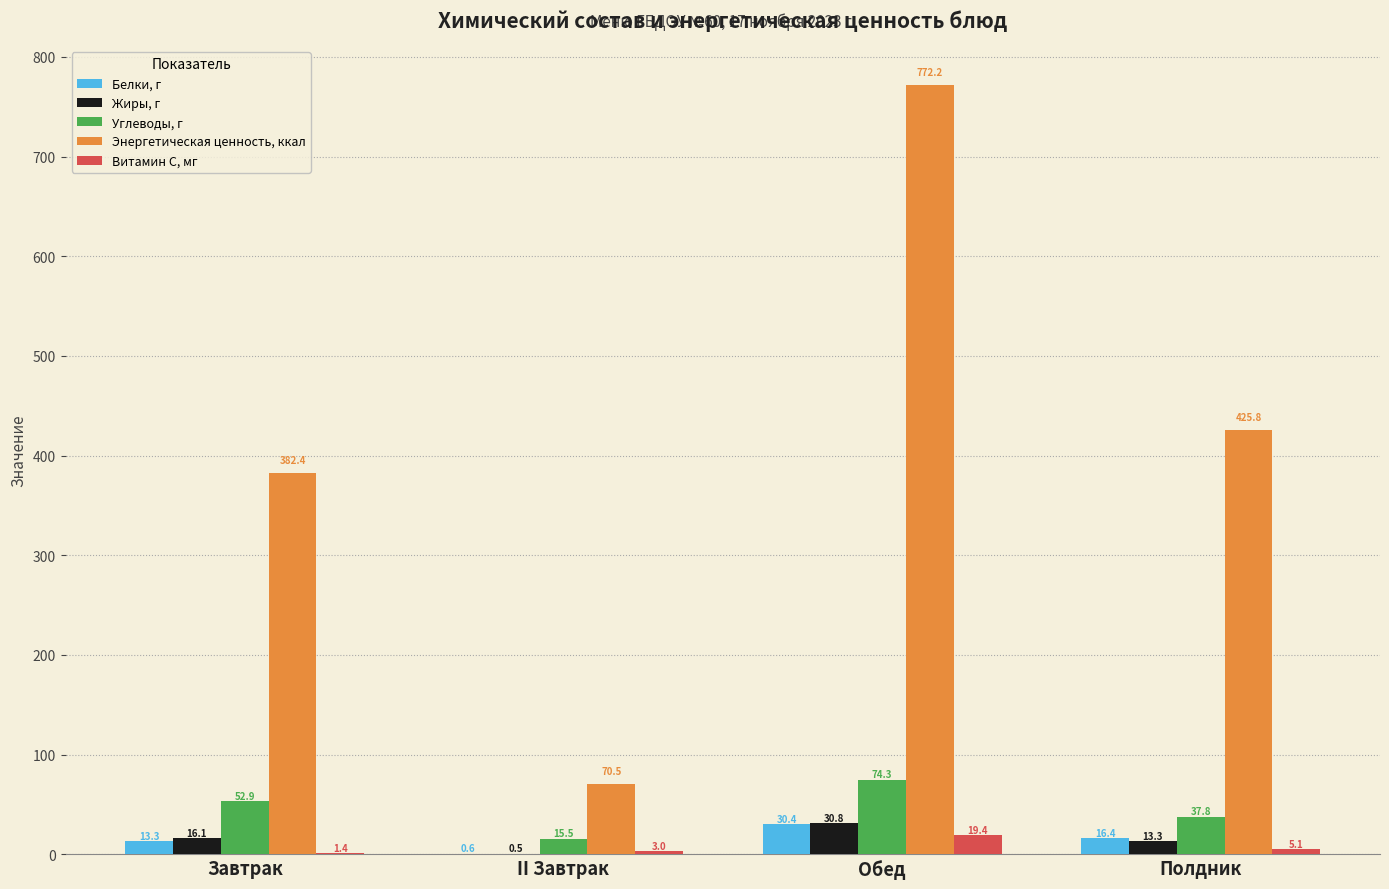

True or false: Энергетическая ценность, ккал has a value of 382.4 at Завтрак.

True